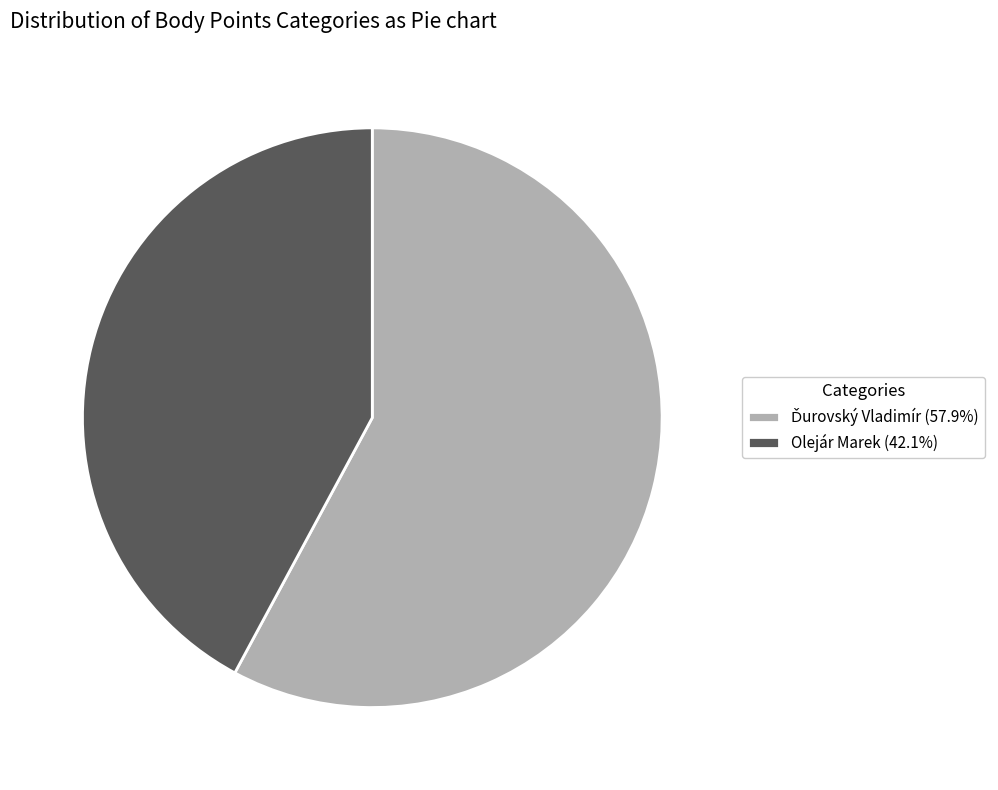

Count the number of slices in the pie.

2